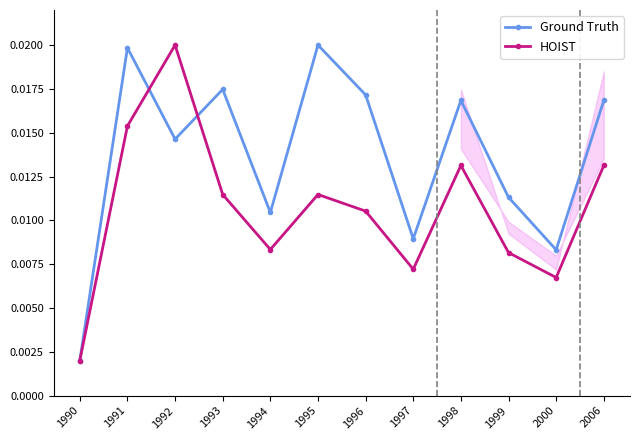

How many Ground Truth values are between 0 and 1?

12